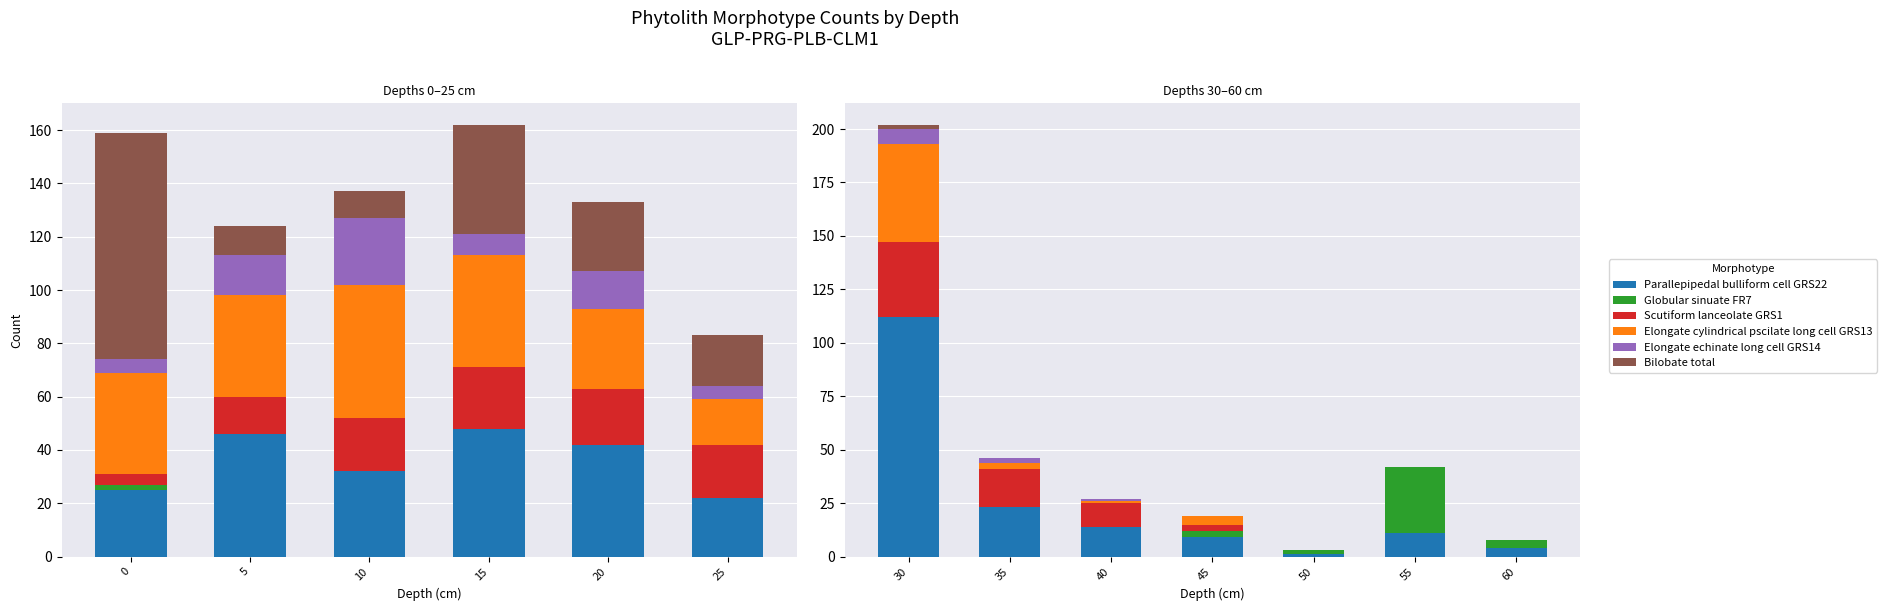

Is the value of Elongate echinate long cell GRS14 at 60 greater than the value of Scutiform lanceolate GRS1 at 30?

No